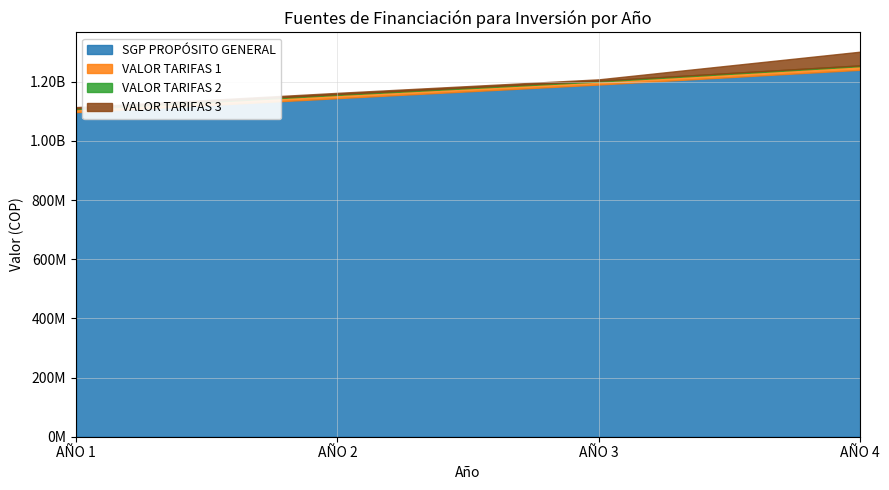

Is it true that VALOR TARIFAS 3 equals 4250630 at AÑO 1?

True